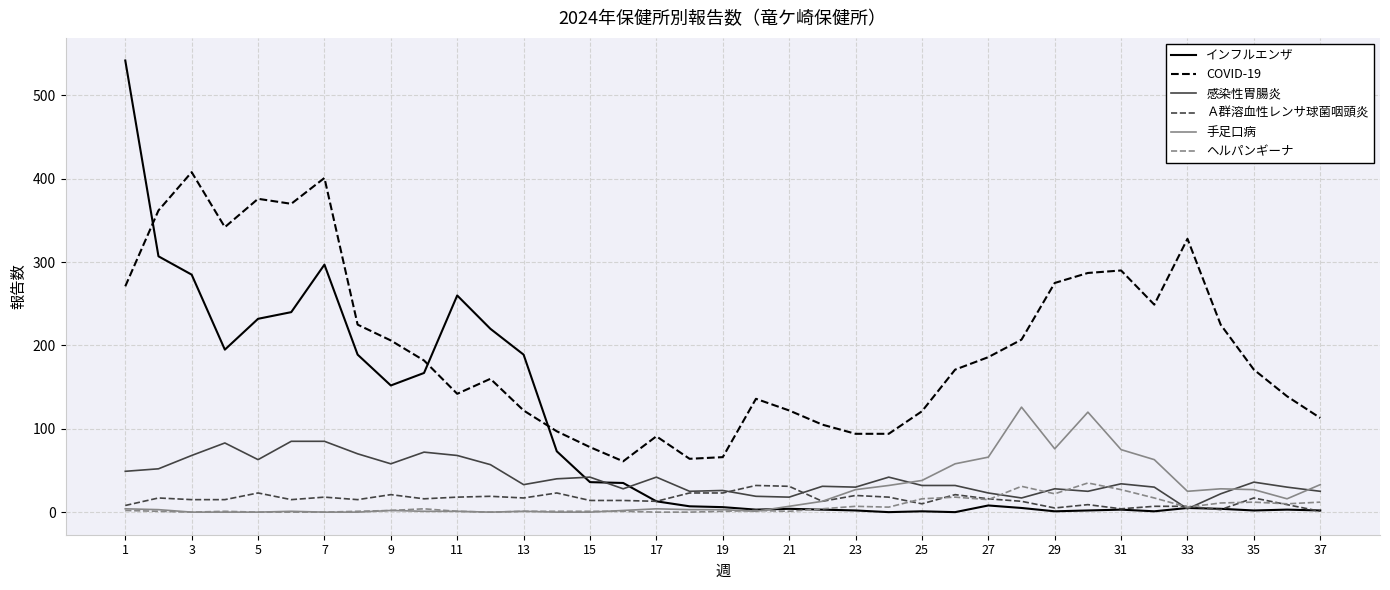

Which series has the largest total across all categories?

COVID-19